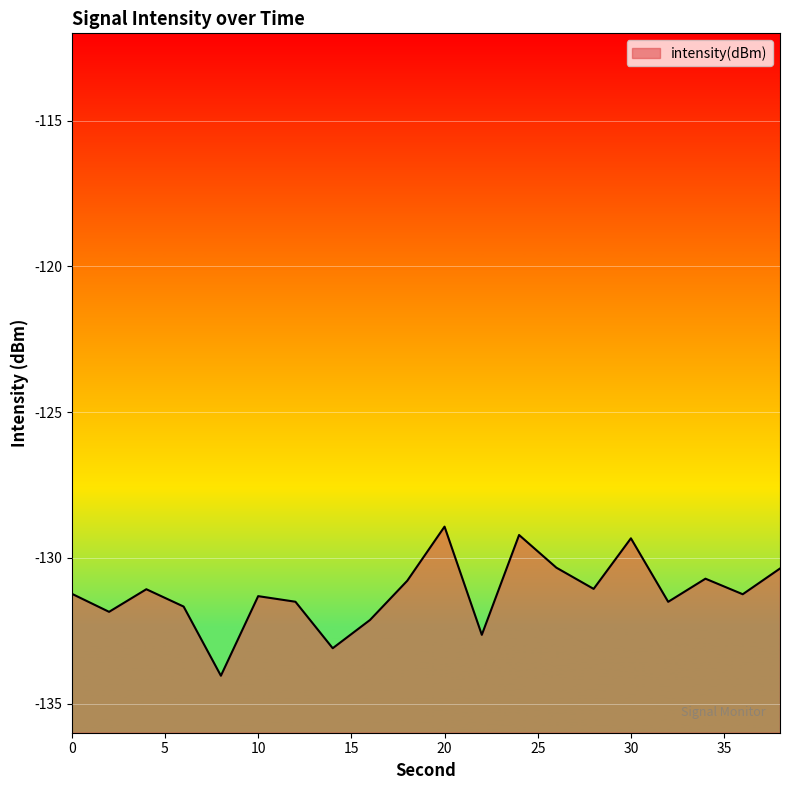

What is the sum of the values at 16 and 28?

-263.2